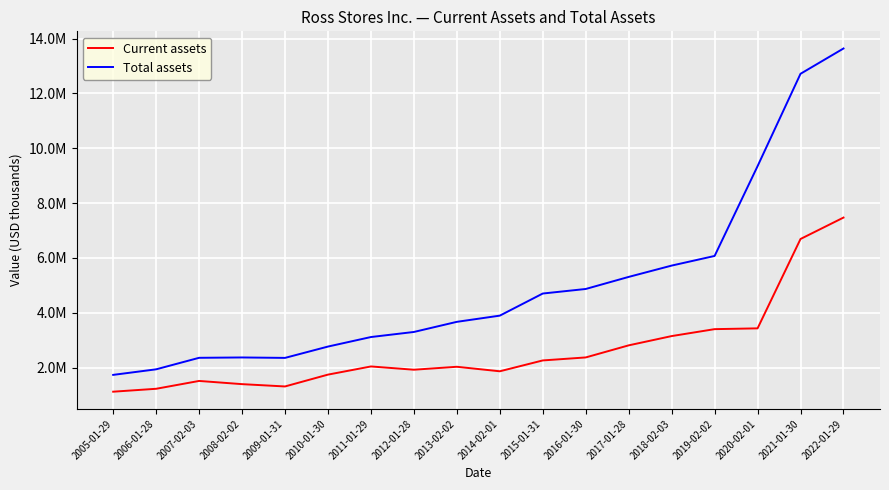

What is the maximum value for Current assets?

7473176